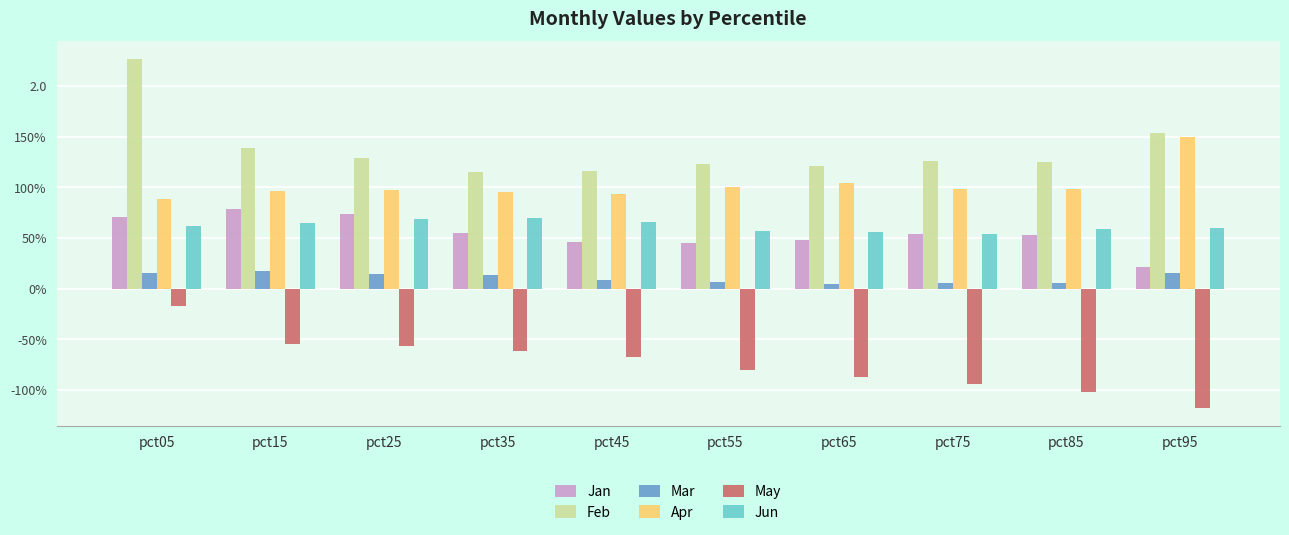

What is the smallest value displayed?

-1.2